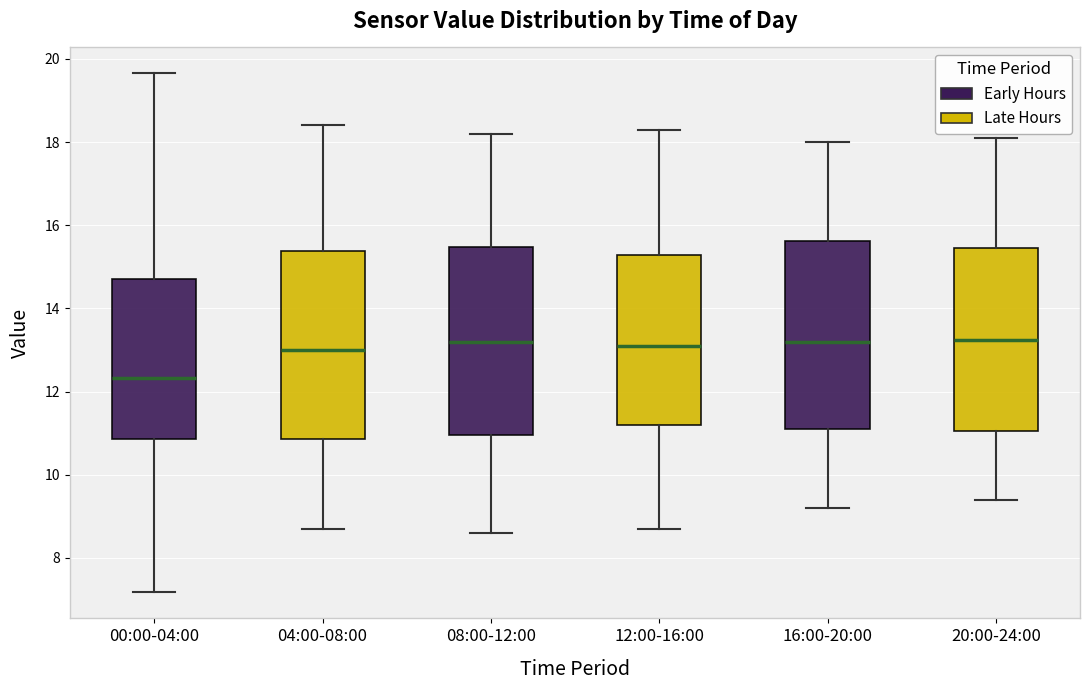

Reading left to right, read every box against the y-axis: the position of its median line, the range the box covers, and the ends of its whiskers. The values are not printed on the chart, so give them approximately, as read against the axis.

00:00-04:00: median 12.4, box 10.8 to 14.6, whiskers 7.2 to 19.6
04:00-08:00: median 13.0, box 10.8 to 15.4, whiskers 8.8 to 18.4
08:00-12:00: median 13.2, box 11.0 to 15.4, whiskers 8.6 to 18.2
12:00-16:00: median 13.2, box 11.2 to 15.2, whiskers 8.8 to 18.4
16:00-20:00: median 13.2, box 11.2 to 15.6, whiskers 9.2 to 18.0
20:00-24:00: median 13.2, box 11.0 to 15.4, whiskers 9.4 to 18.2